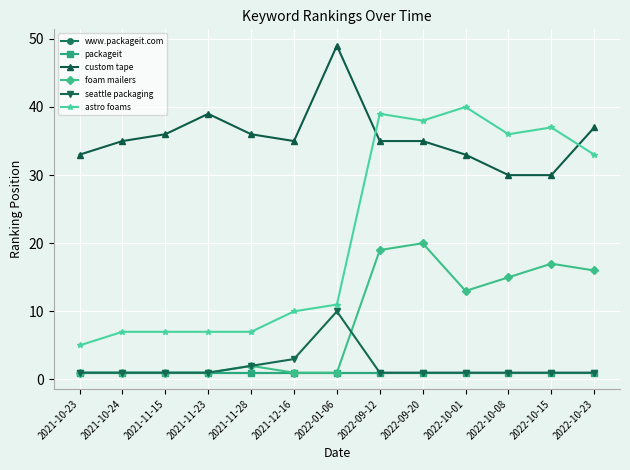

Is this an area chart (filled region under the line)?

No